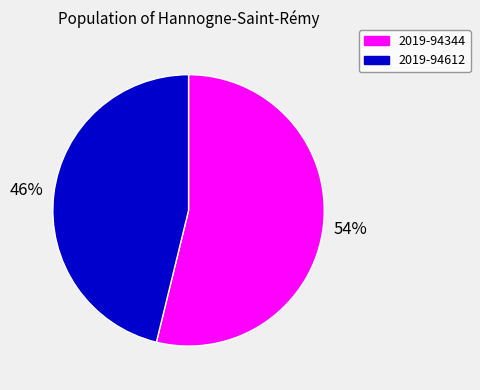

Which slice is the smallest?

2019-94612